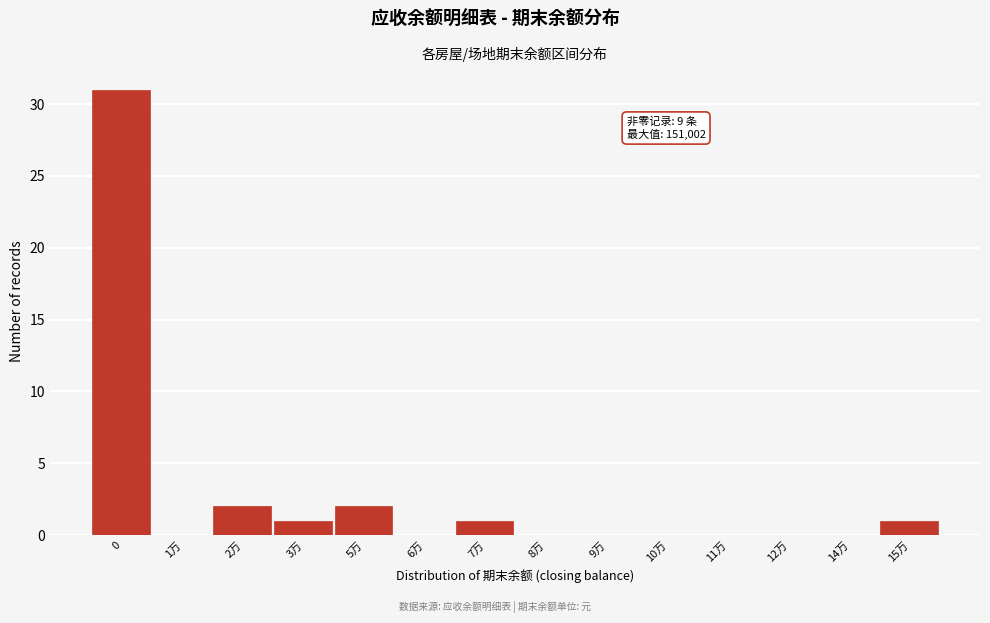

Reading left to right, extract all data points from this chart.

0=31	1万=0	2万=2	3万=1	5万=2	6万=0	7万=1	8万=0	9万=0	10万=0	11万=0	12万=0	14万=0	15万=1